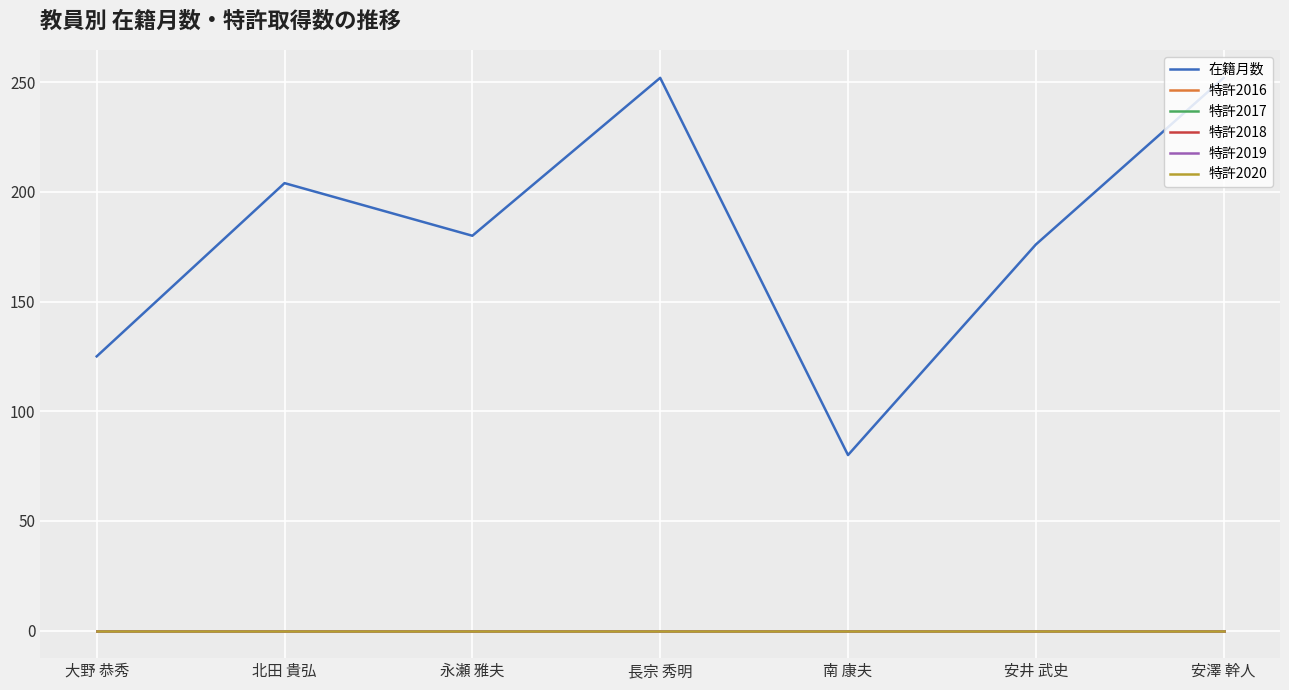

At which category is the sum across all series the highest?

長宗 秀明